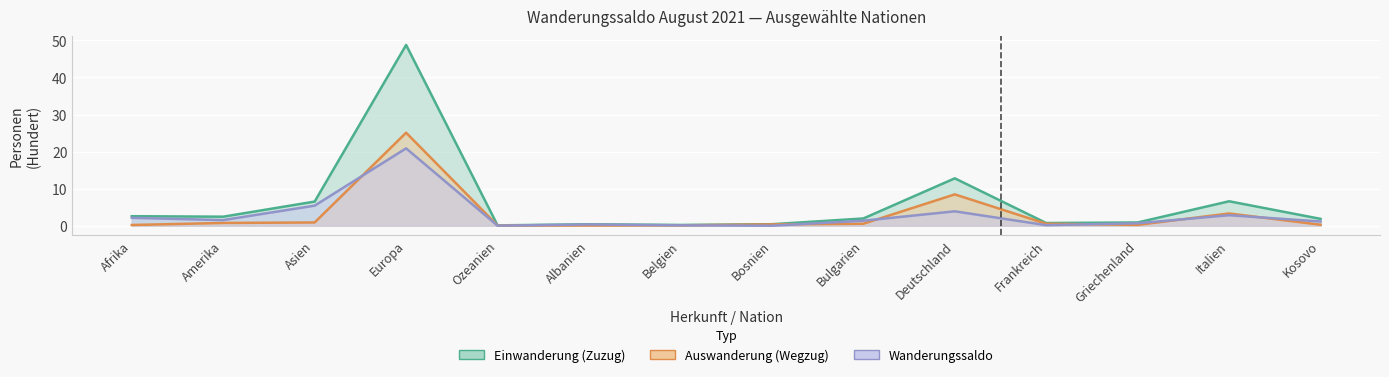

What is the label of the 3rd point from the right?

Griechenland